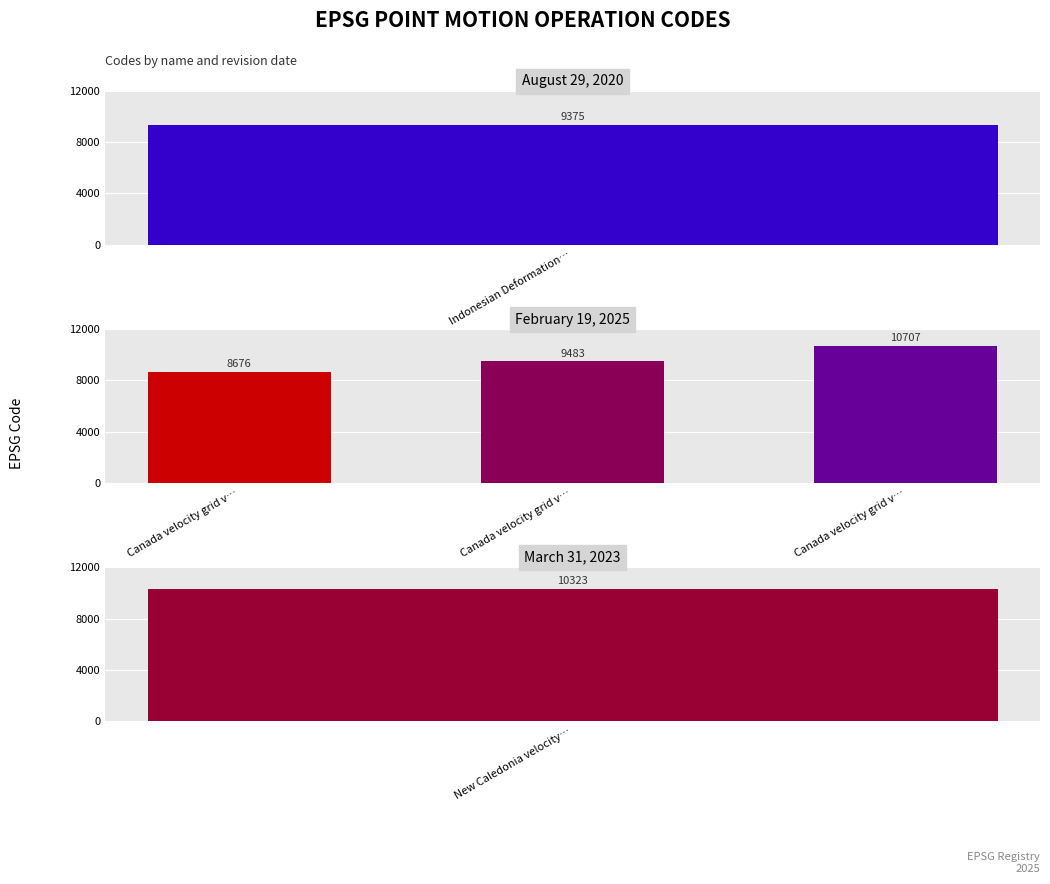

The value at 2 is 10707. True or false?

True